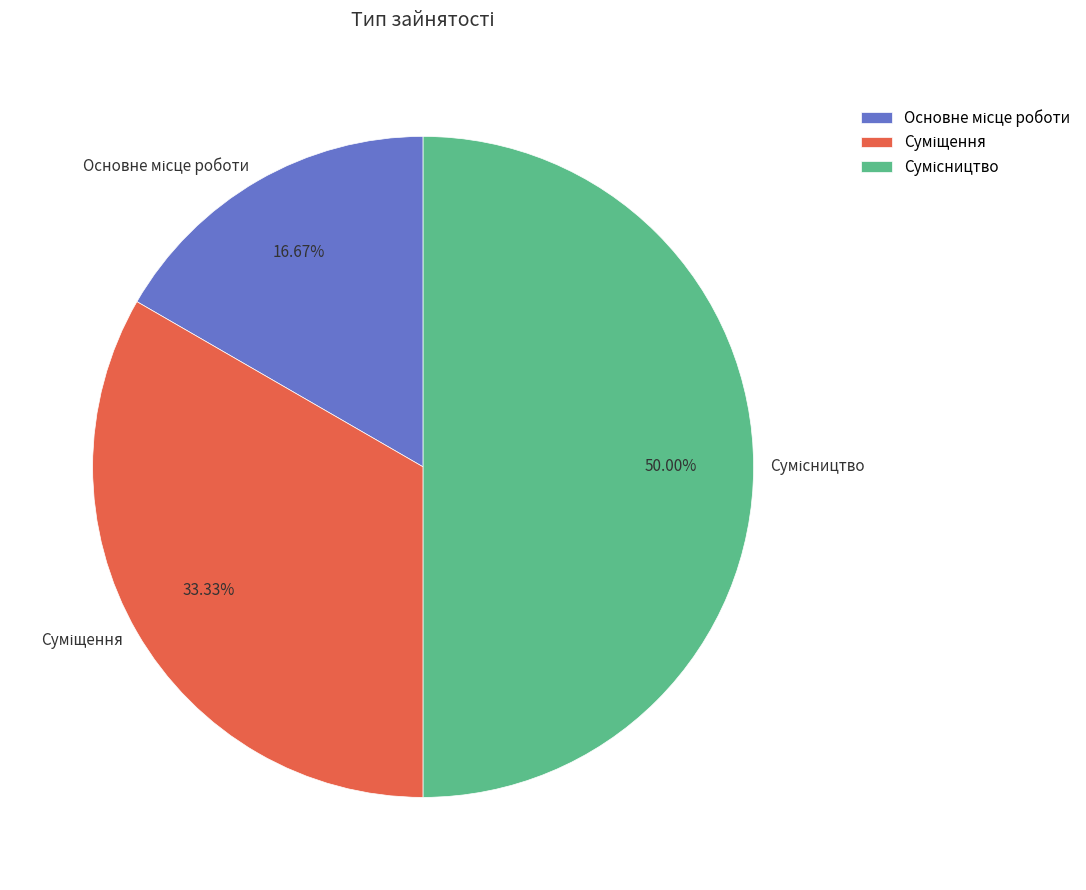

Is there any slice that represents more than half of the pie?

No